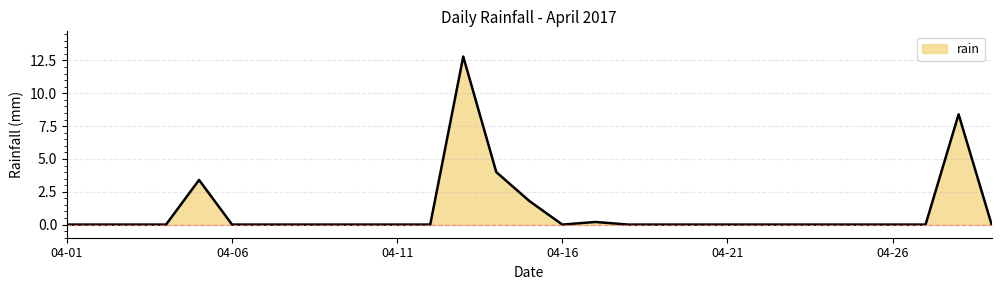

What is the greatest value displayed?

12.8